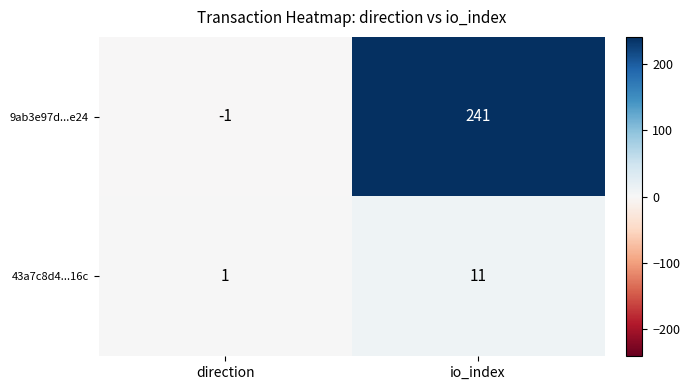

Where is 43a7c8d4...16c nearest to the value 6?

direction